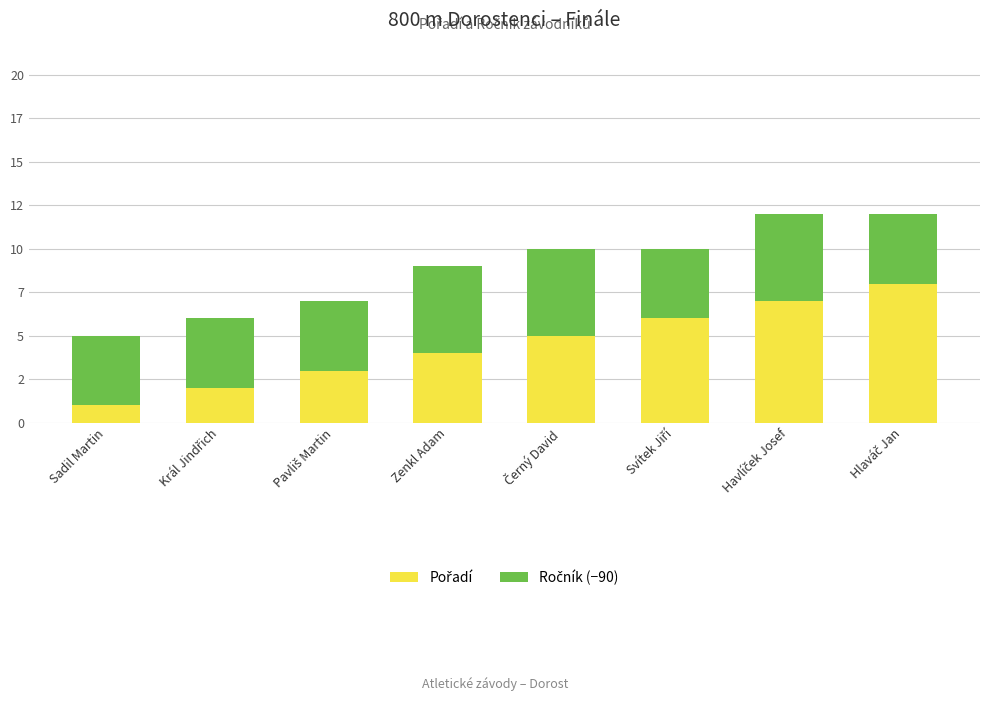

Are the bars horizontal?

No